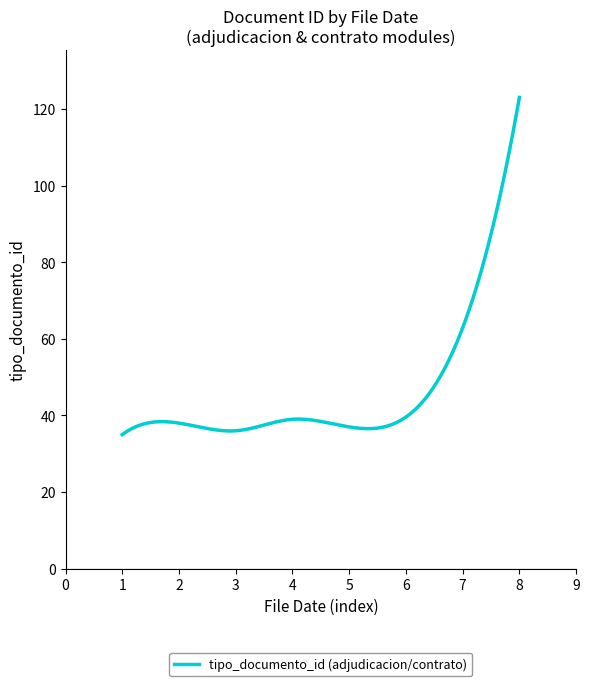

What is the minimum value shown in the chart?

35.0